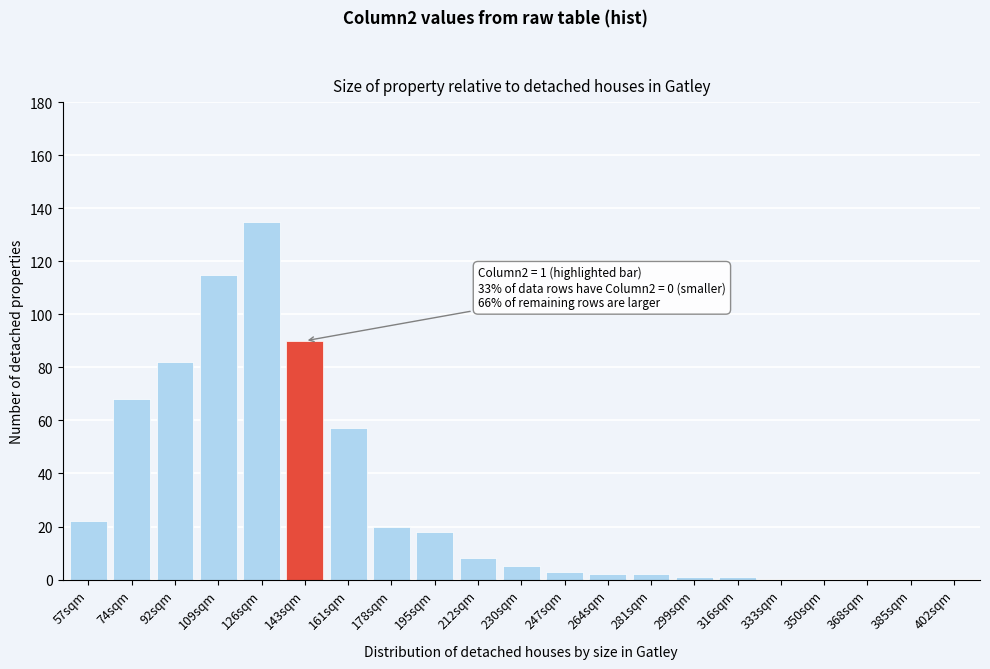

Reading right to left, transcribe all the data shown in this chart.

402sqm=0	385sqm=0	368sqm=0	350sqm=0	333sqm=0	316sqm=1	299sqm=1	281sqm=2	264sqm=2	247sqm=3	230sqm=5	212sqm=8	195sqm=18	178sqm=20	161sqm=57	143sqm=90	126sqm=135	109sqm=115	92sqm=82	74sqm=68	57sqm=22